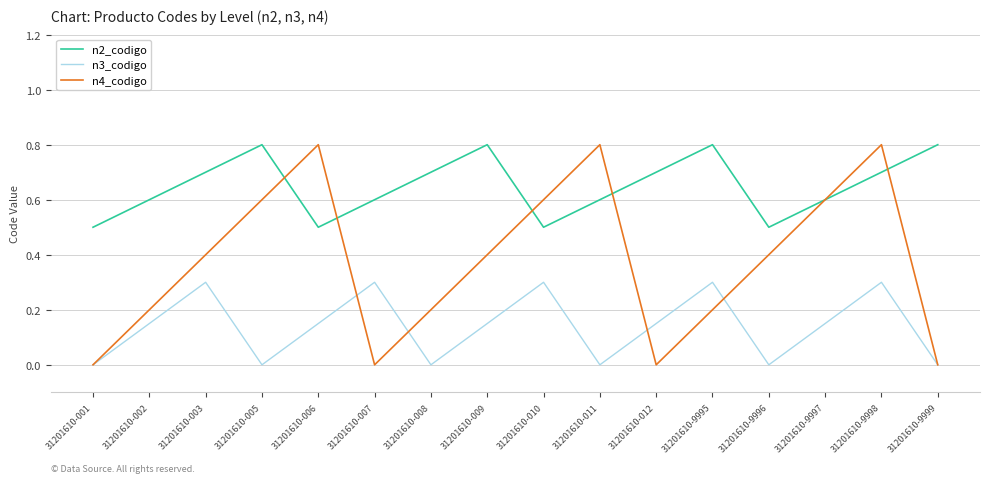

What is the maximum value shown in the chart?

0.8